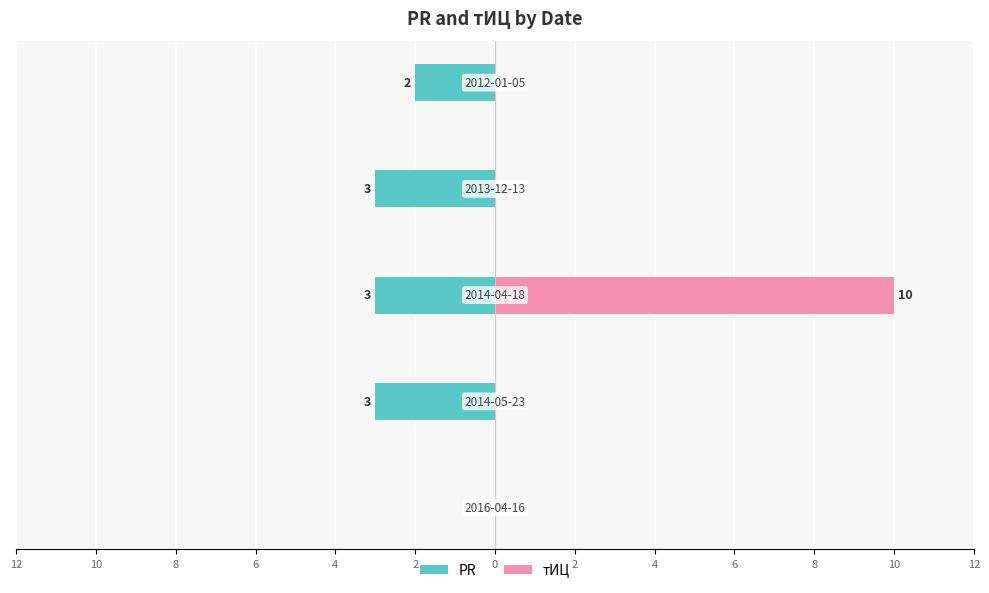

How many тИЦ values are between 0 and 1?

4